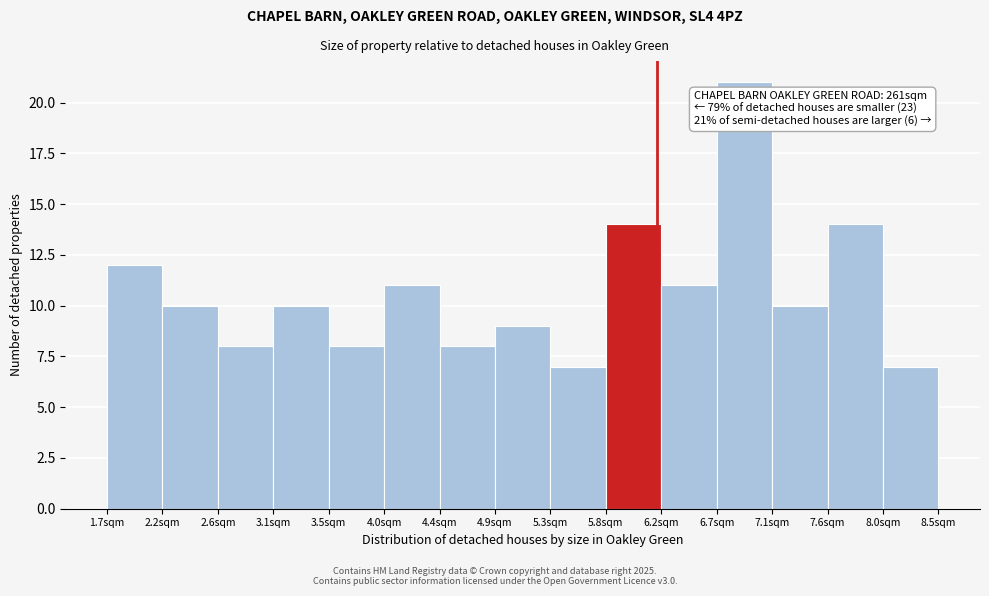

Which range on the x-axis has the tallest bar?

6.70 to 7.15